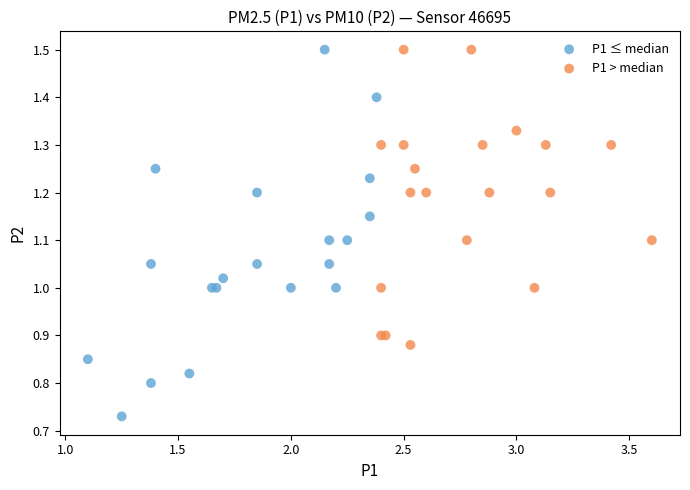

Which series has the largest Y range (max minus min)?

P1 ≤ median